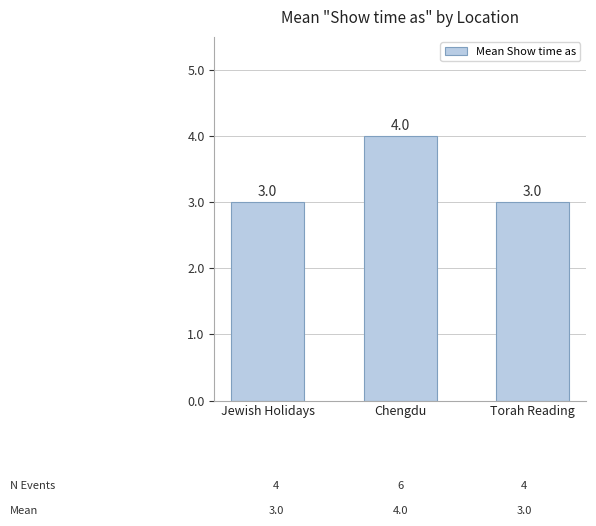

What is the ratio of the value at Torah Reading to the value at Jewish Holidays?

1.0